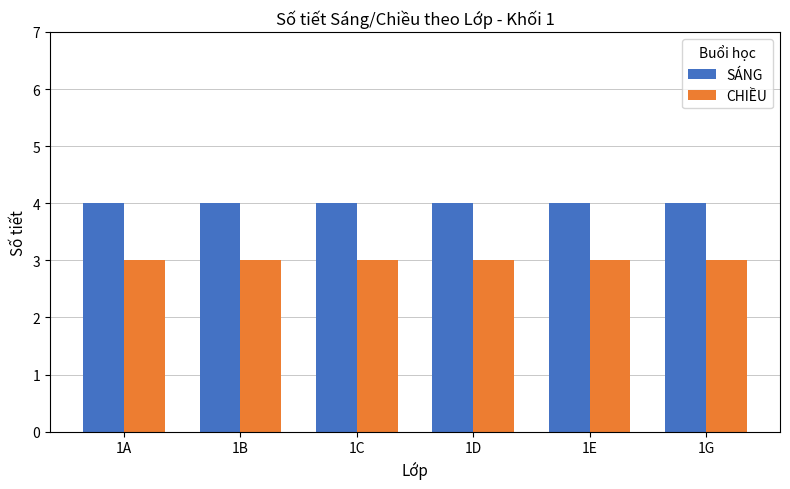

What is the value of the CHIỀU bar at the 1st from the left?

3